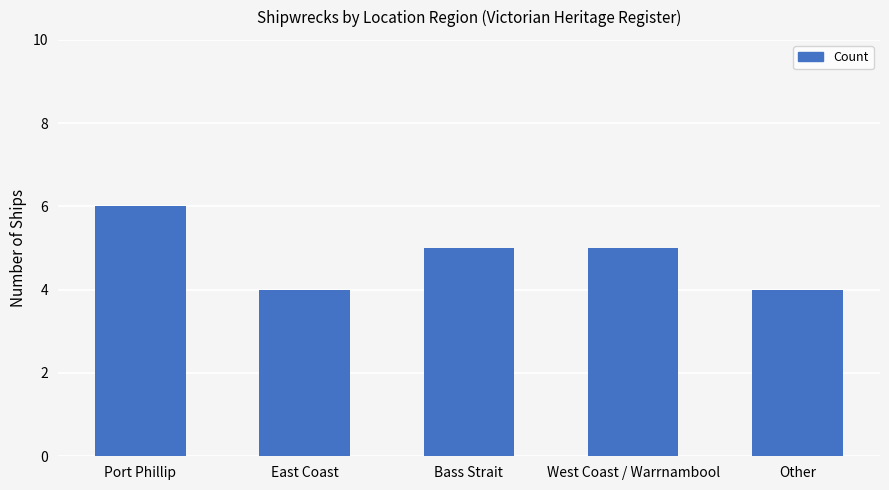

Count the number of categories in the chart.

5